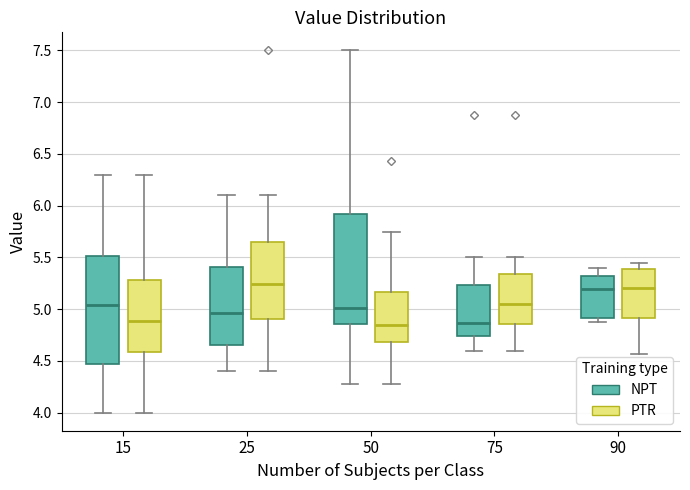

Reading left to right, transcribe this box plot: for each box, give where its median line is, the range the box spans, and where its two whiskers end, as read against the y-axis. The values are not printed on the chart, so give them approximately, as read against the axis.

15 (NPT): median 5.05, box 4.45 to 5.50, whiskers 4.00 to 6.30
15 (PTR): median 4.90, box 4.60 to 5.30, whiskers 4.00 to 6.30
25 (NPT): median 4.95, box 4.65 to 5.40, whiskers 4.40 to 6.10
25 (PTR): median 5.25, box 4.90 to 5.65, whiskers 4.40 to 6.10
50 (NPT): median 5.00, box 4.85 to 5.90, whiskers 4.30 to 7.50
50 (PTR): median 4.85, box 4.70 to 5.15, whiskers 4.30 to 5.75
75 (NPT): median 4.85, box 4.75 to 5.25, whiskers 4.60 to 5.50
75 (PTR): median 5.05, box 4.85 to 5.35, whiskers 4.60 to 5.50
90 (NPT): median 5.20, box 4.90 to 5.30, whiskers 4.90 (just below the box's lower edge) to 5.40
90 (PTR): median 5.20, box 4.90 to 5.40, whiskers 4.55 to 5.45